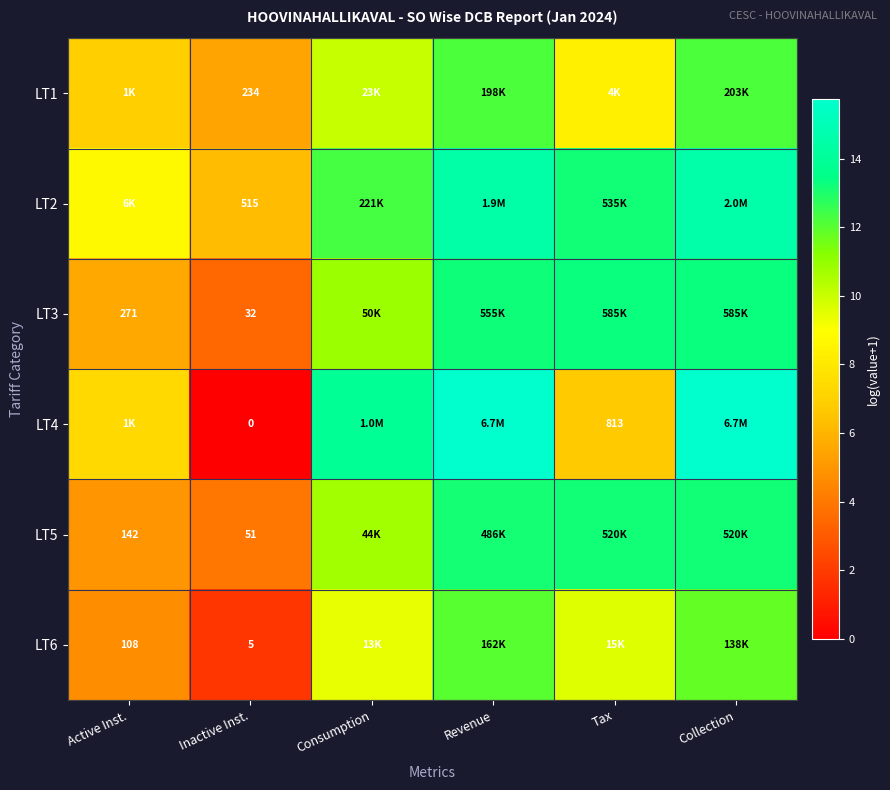

Between Inactive Inst. and Revenue, which series saw the biggest shift?

LT4